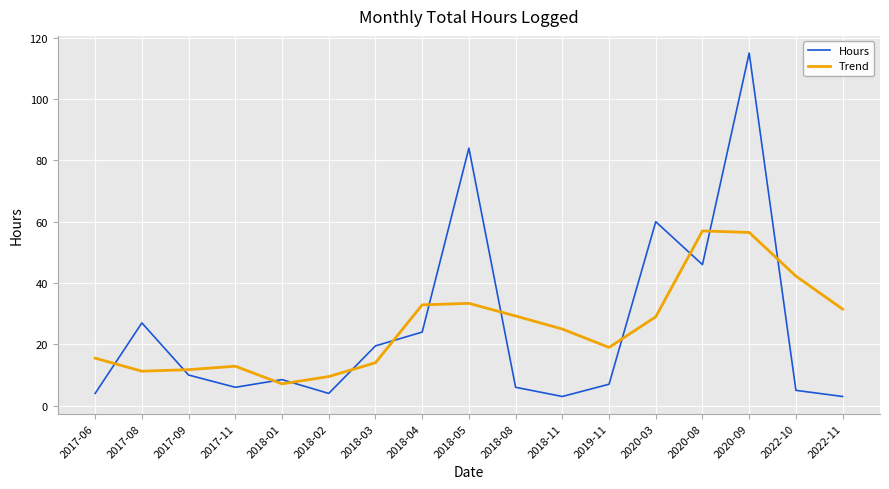

The value of Hours at 2017-11 is 1.9. True or false?

False